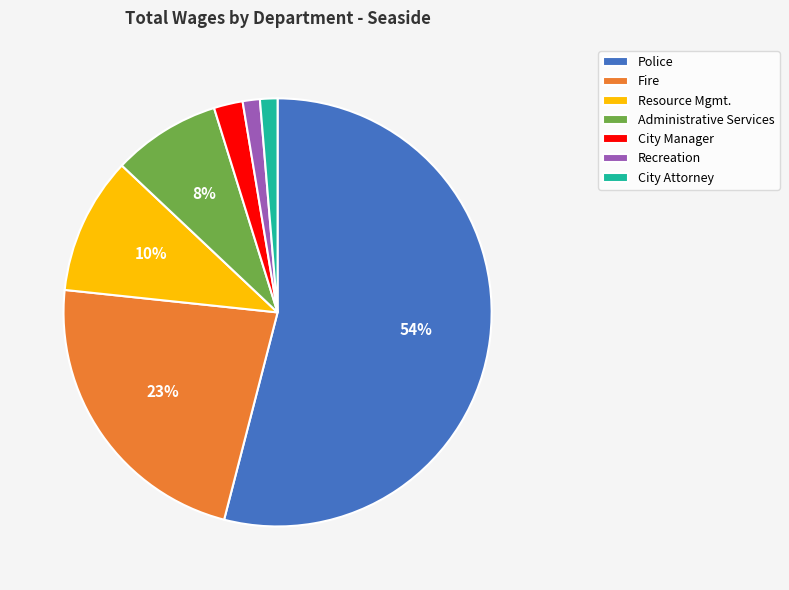

The Recreation slice represents 1% of the pie. True or false?

True